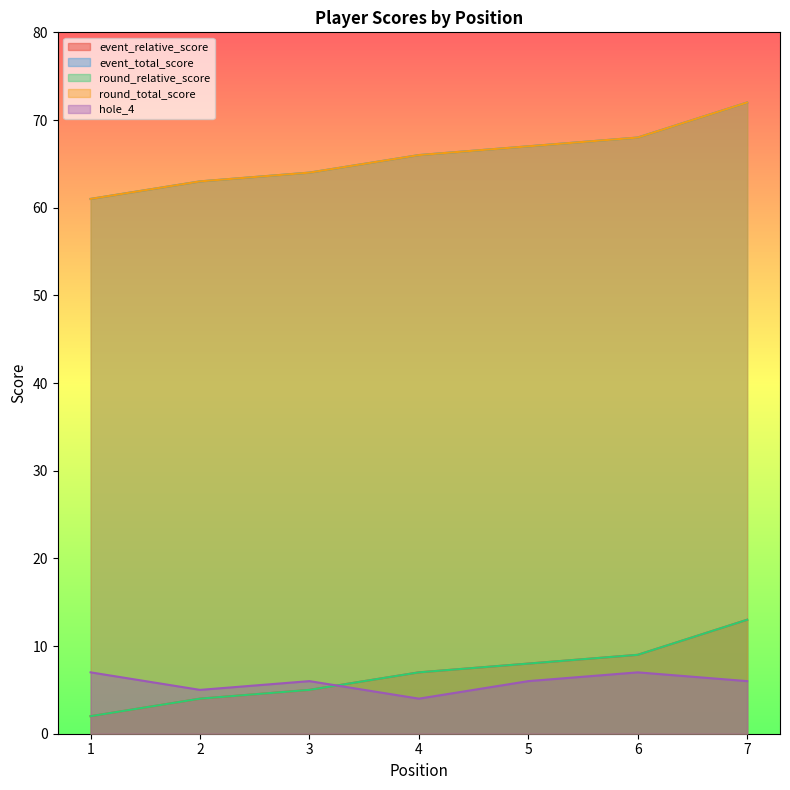

What is the difference between the second highest and minimum values in the round_total_score series?

7